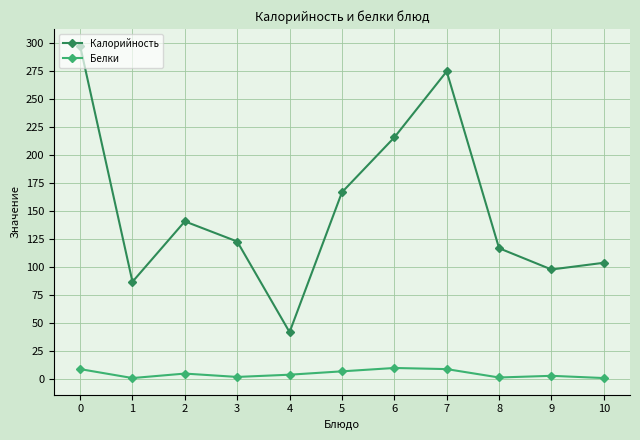

Does the chart have visible grid lines?

Yes